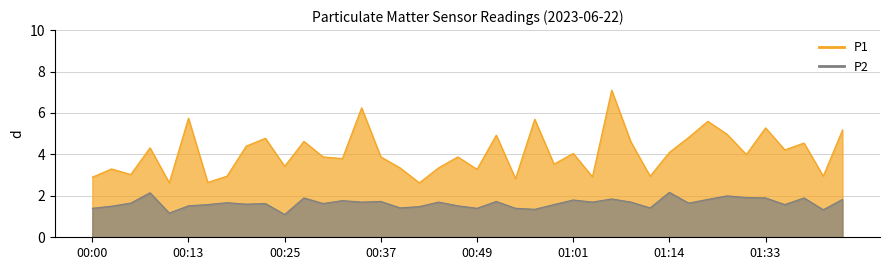

What is the label of the 30th point from the right?

00:25